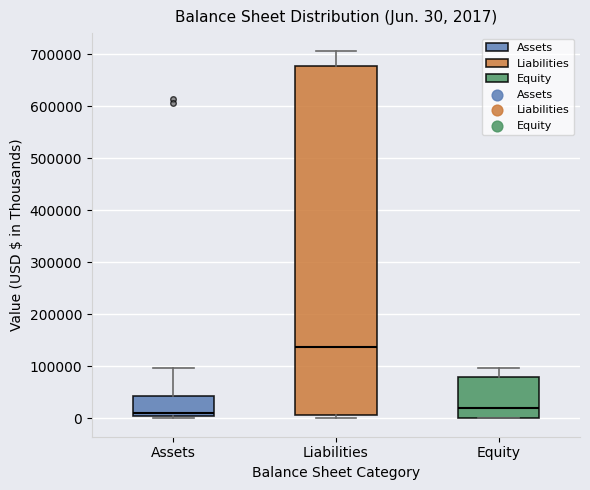

Which box's median line is the lowest?

Assets